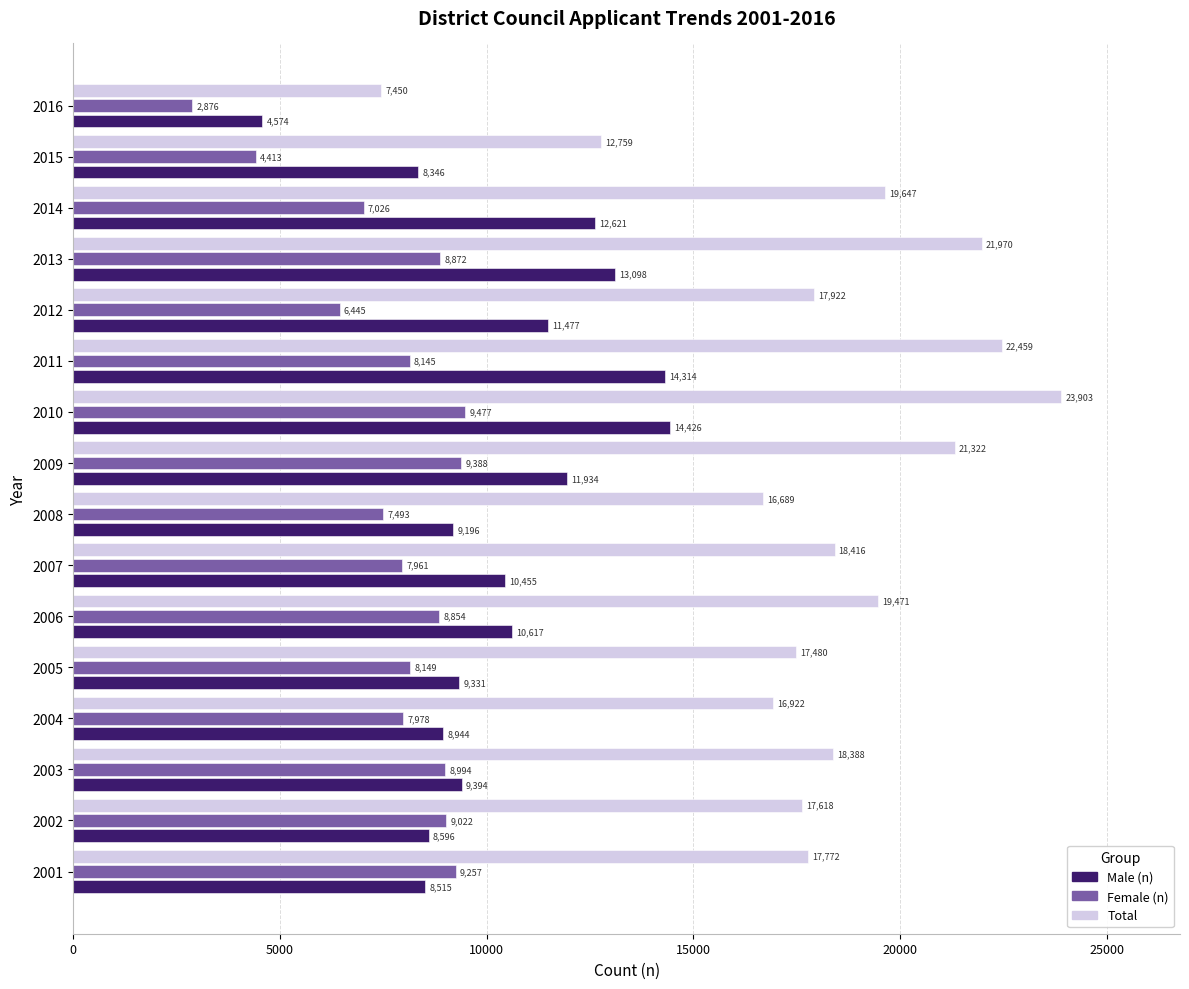

How many series are shown in this chart?

3